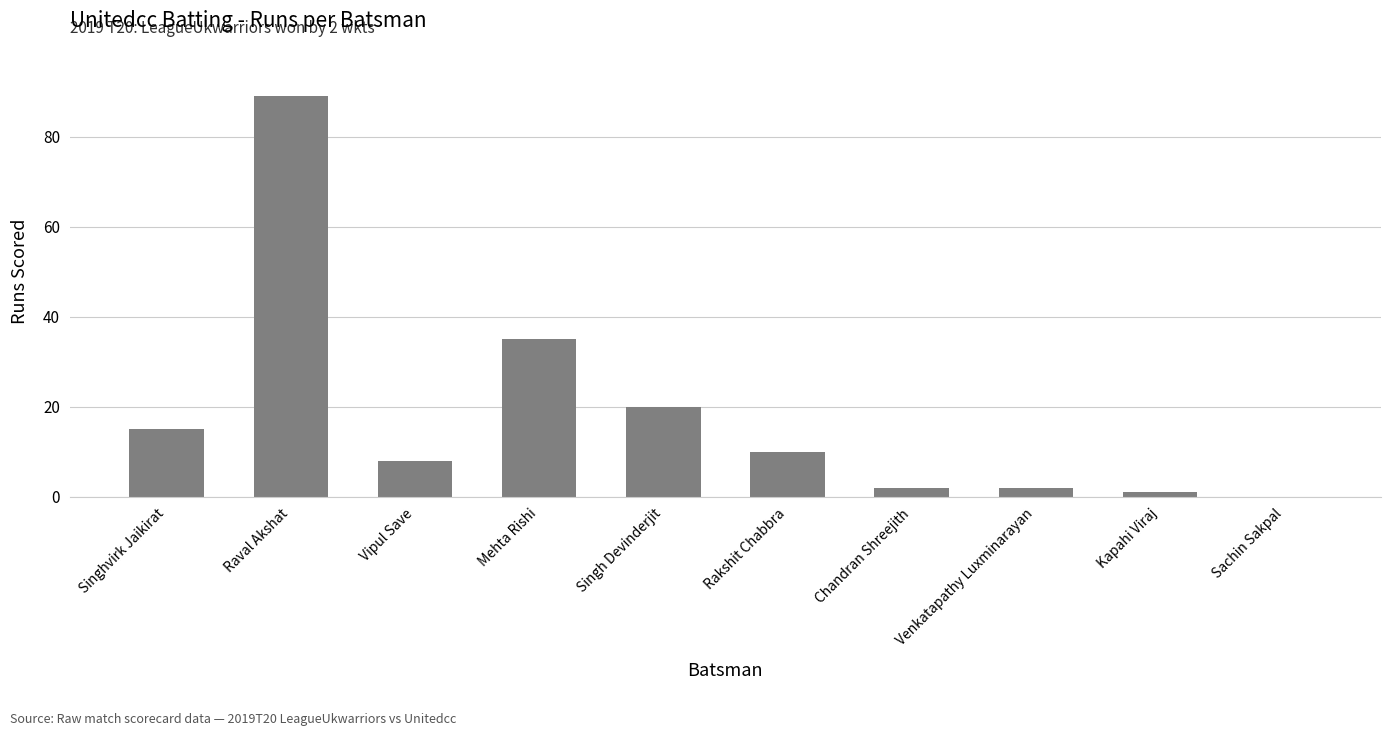

How many categories are shown in the chart?

10